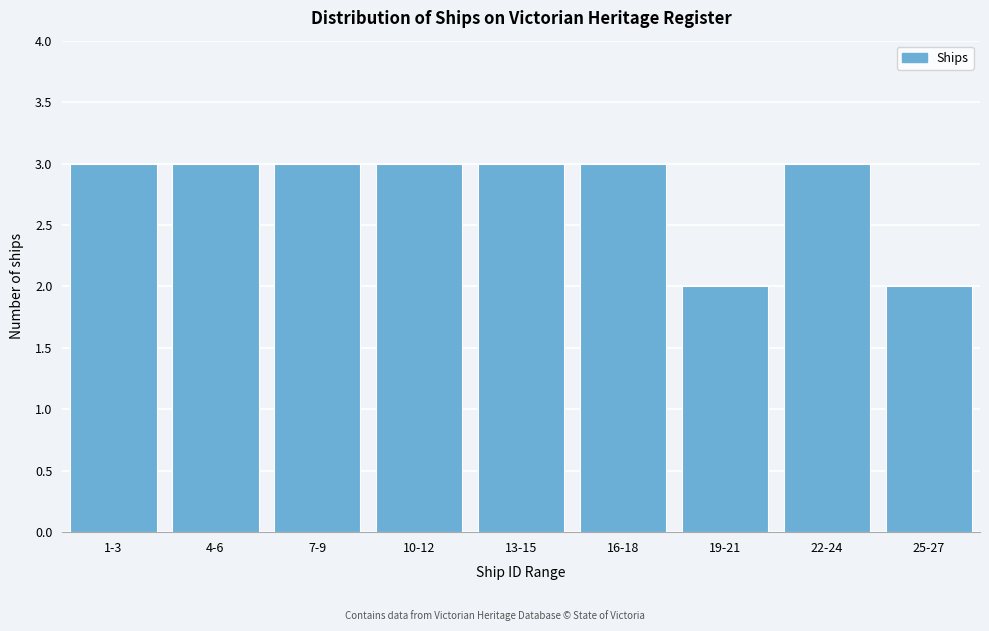

Reading right to left, list all the values displayed in this chart.

2	3	2	3	3	3	3	3	3